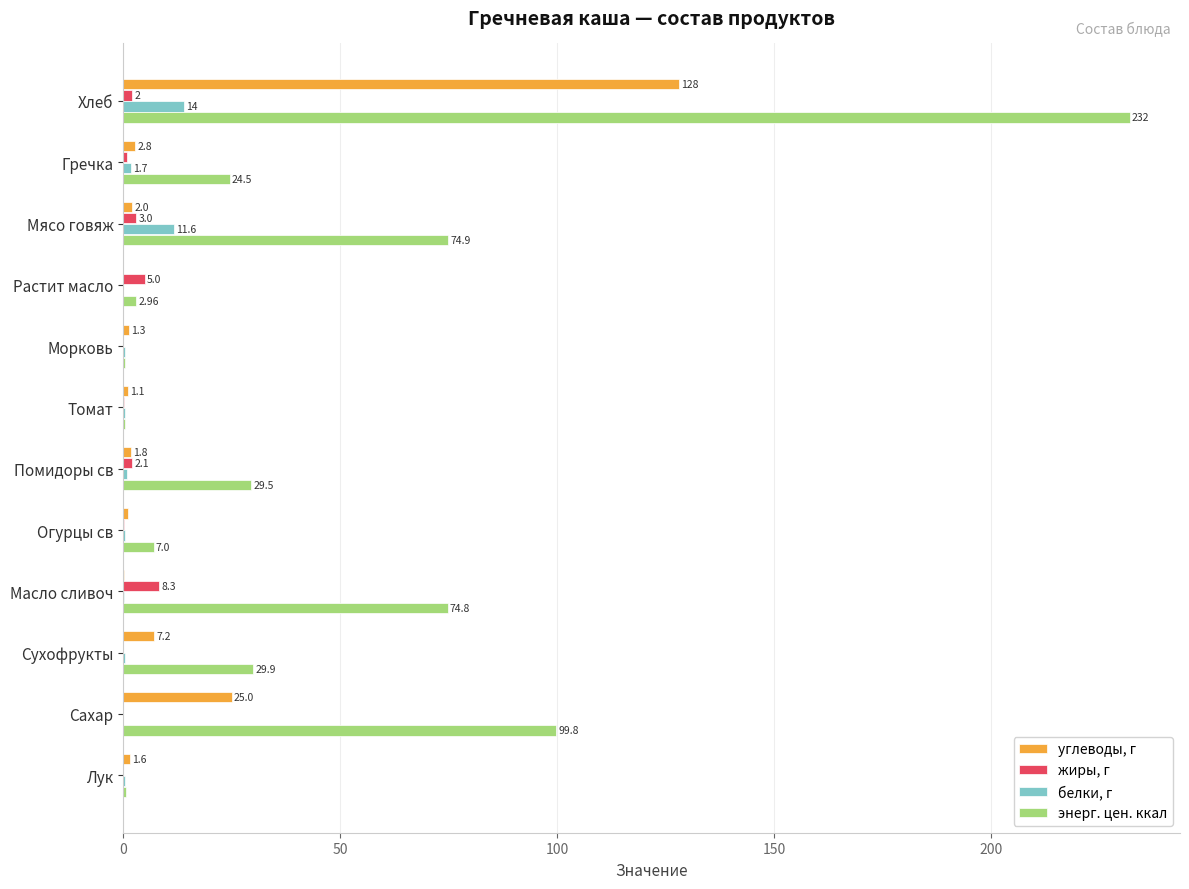

What is the total value across all series at Хлеб?

376.0